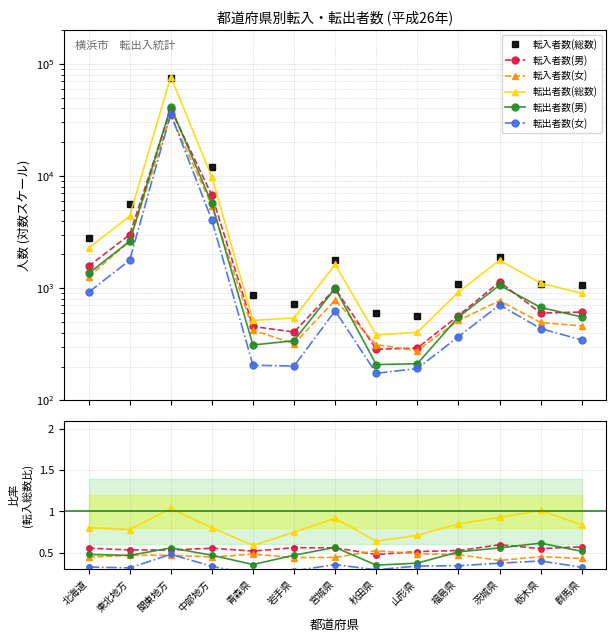

What is the average value of the 転入者数(女) series?

0.5